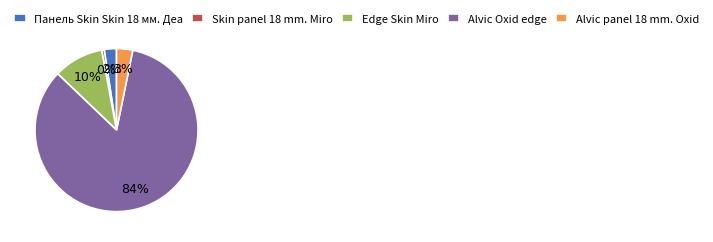

Between Skin panel 18 mm. Miro and Edge Skin Miro, which is larger?

Edge Skin Miro